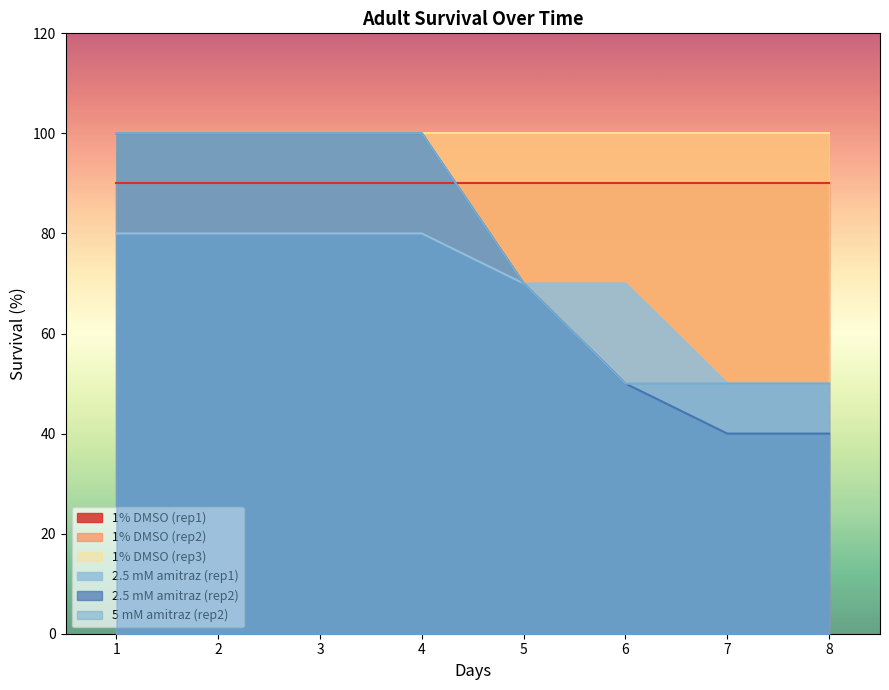

At how many categories does at least one series exceed 84?

4